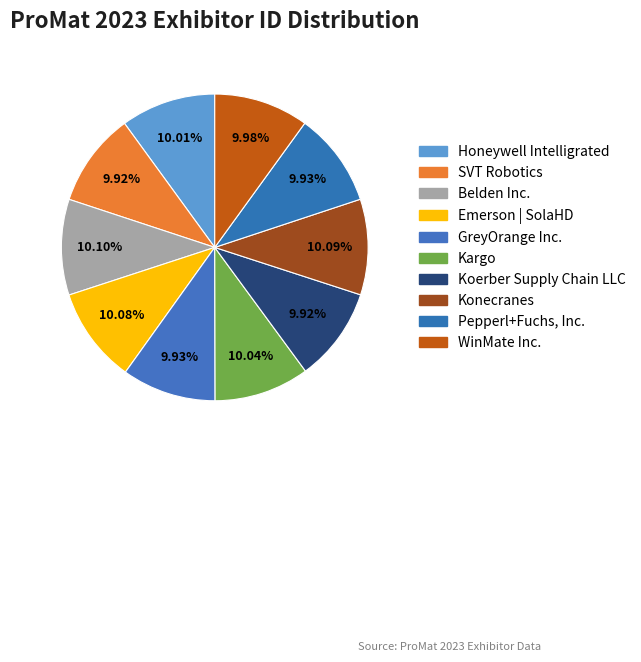

To the nearest percent, what percentage of the pie is GreyOrange Inc.?

10%